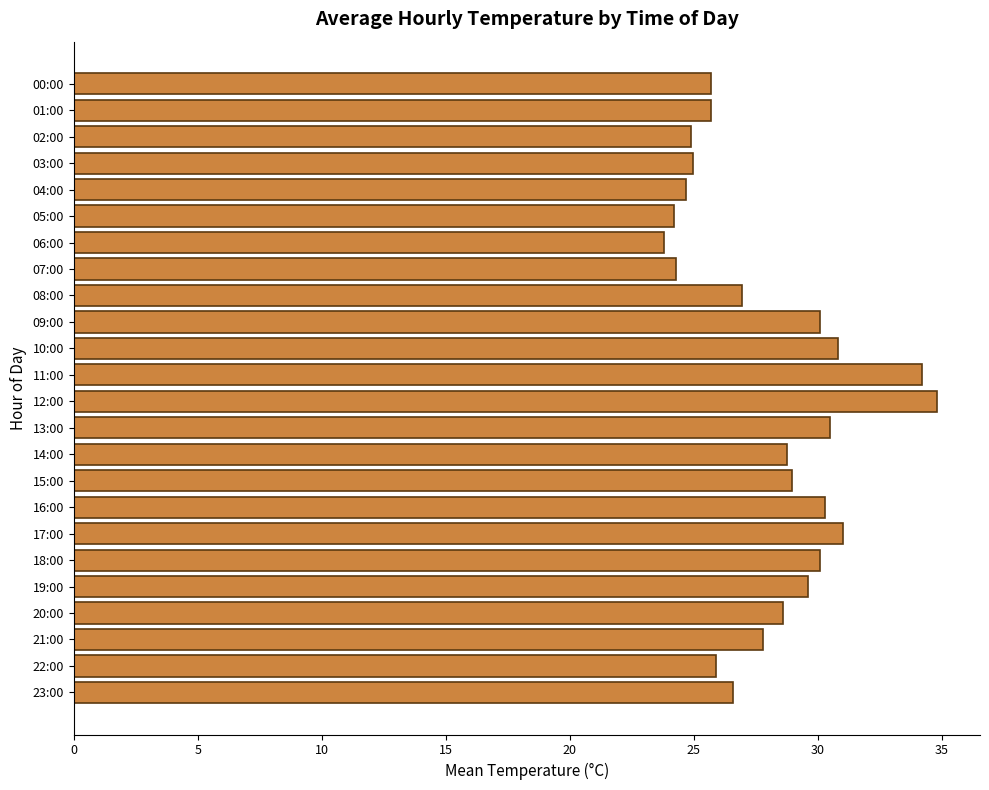

Count the number of values greater than 28.

12